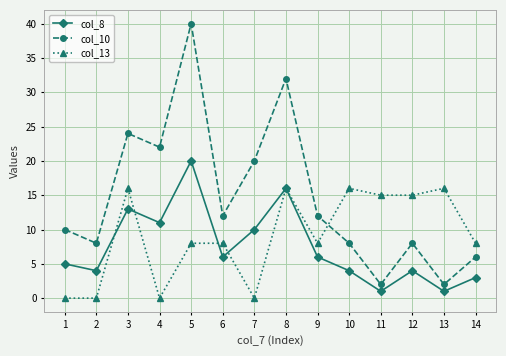

What is the value of the col_8 point at the 14th from the left?

3